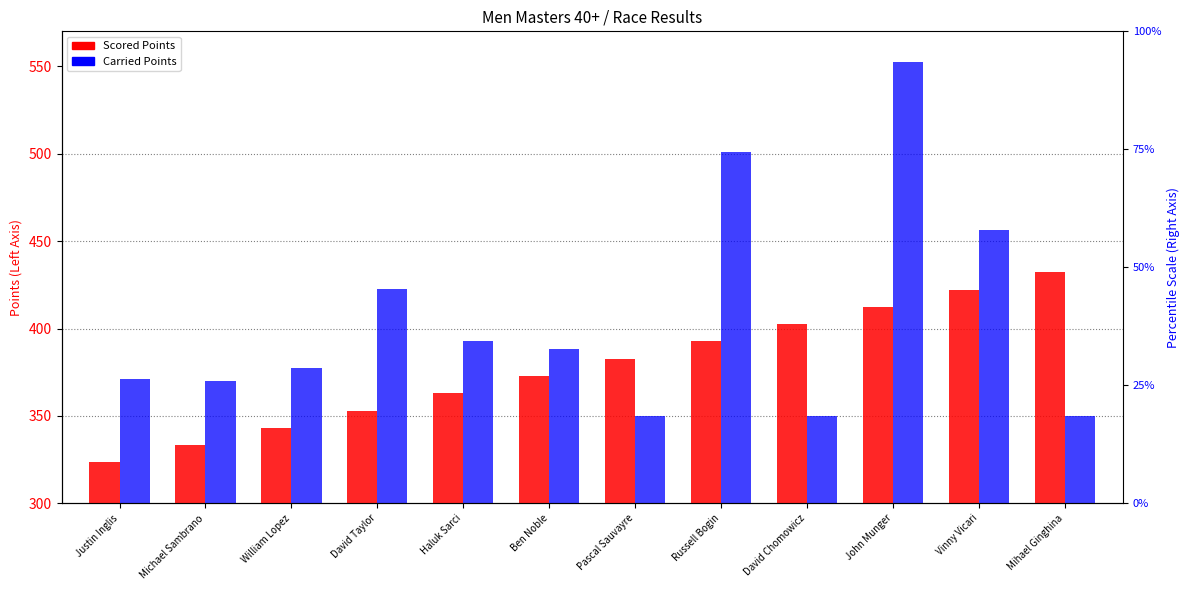

What is the value of the Scored Points bar at the 3rd from the left?

343.2